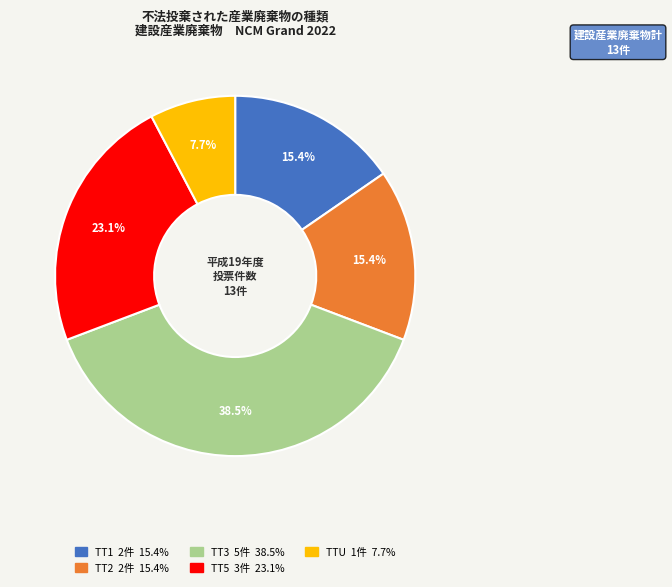

Does any single category account for the majority?

No